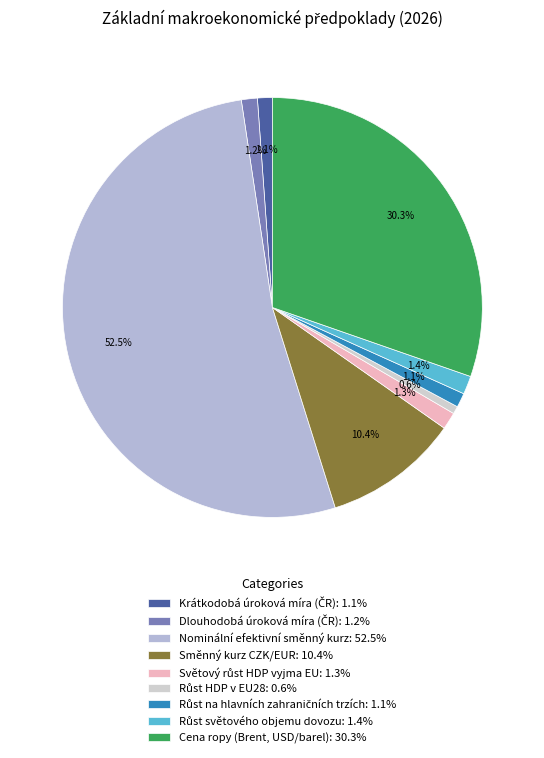

What is the smallest slice in the pie chart?

Růst HDP v EU28